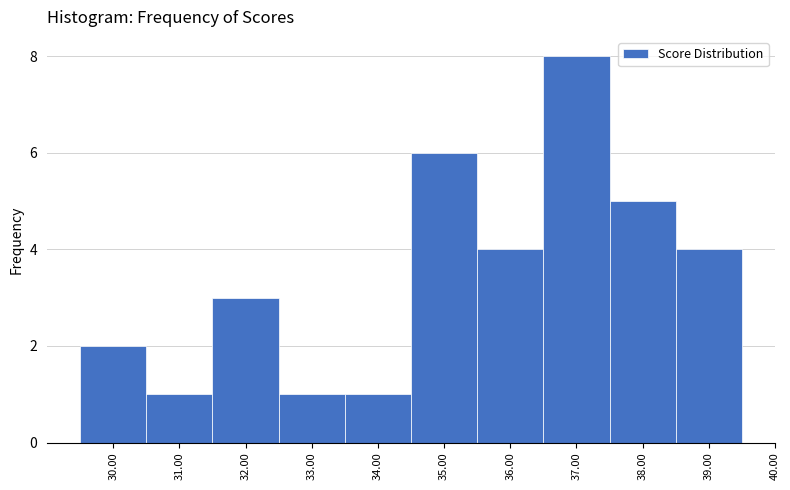

Reading left to right, transcribe this chart: for each bar, give the range it covers on the x-axis and its height. The values are not printed on the chart, so give them approximately, as read against the axis.

29.5 to 30.5: 2
30.5 to 31.5: 1
31.5 to 32.5: 3
32.5 to 33.5: 1
33.5 to 34.5: 1
34.5 to 35.5: 6
35.5 to 36.5: 4
36.5 to 37.5: 8
37.5 to 38.5: 5
38.5 to 39.5: 4